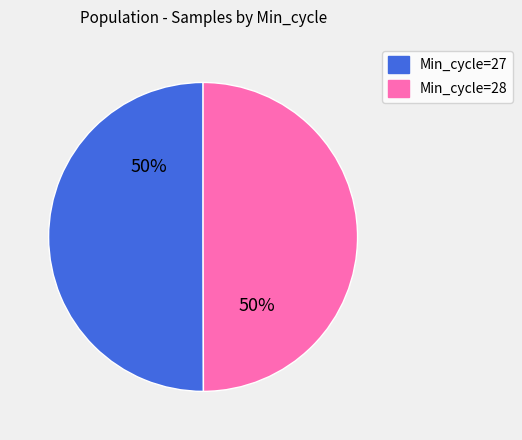

To the nearest percent, what is the average slice percentage?

50%